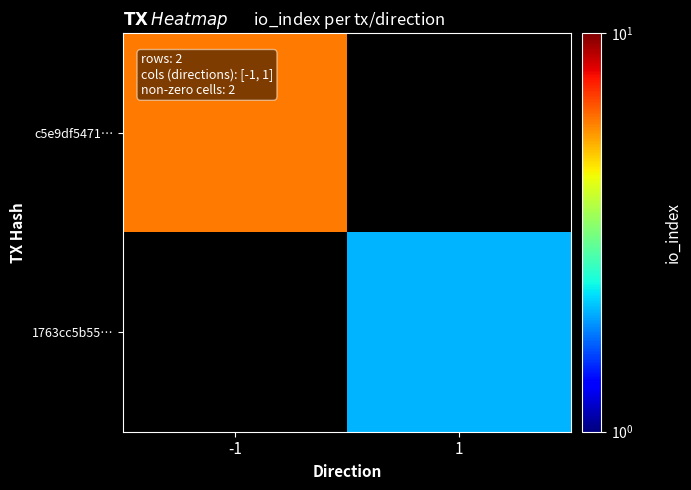

What is the smallest value displayed?

2.0